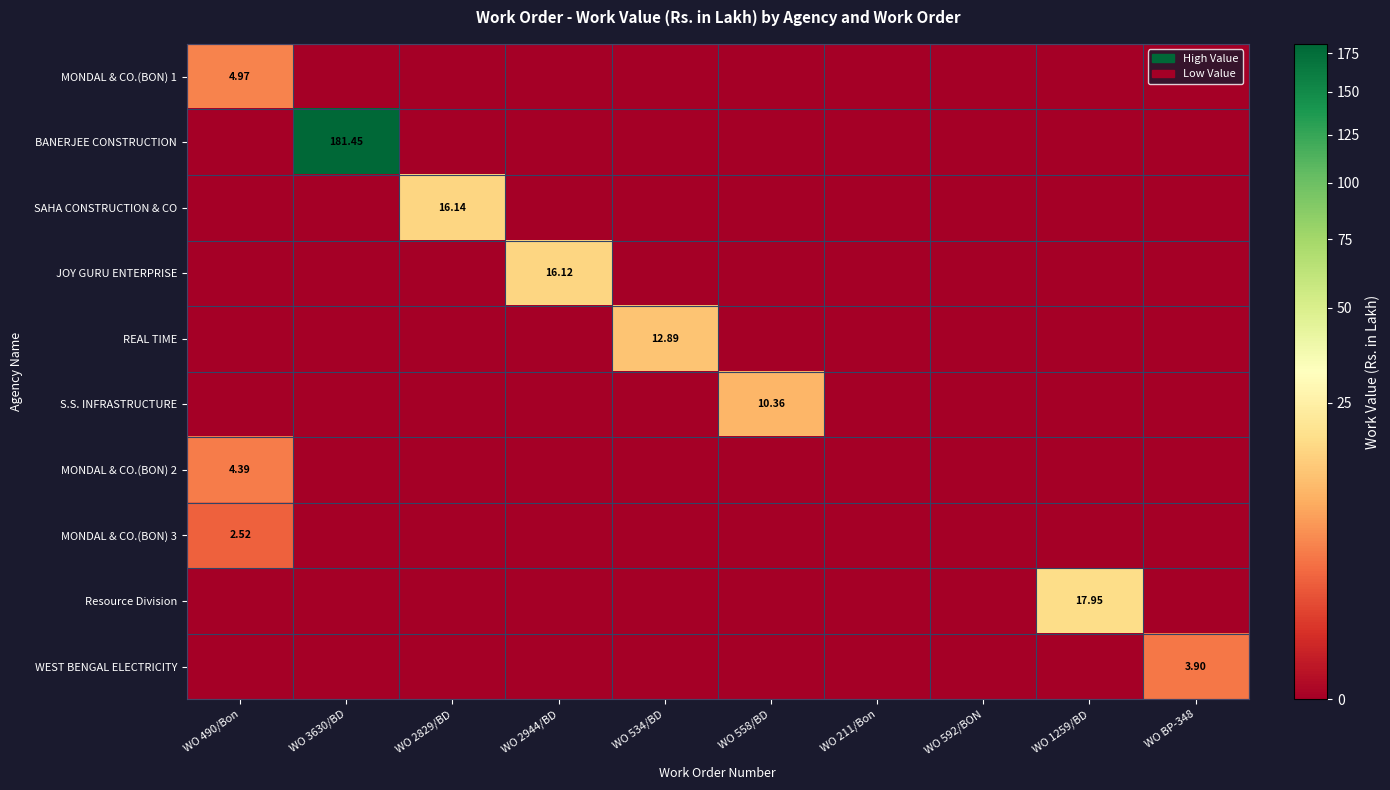

What is the difference between the maximum and minimum values in the WEST BENGAL ELECTRICITY series?

3.9